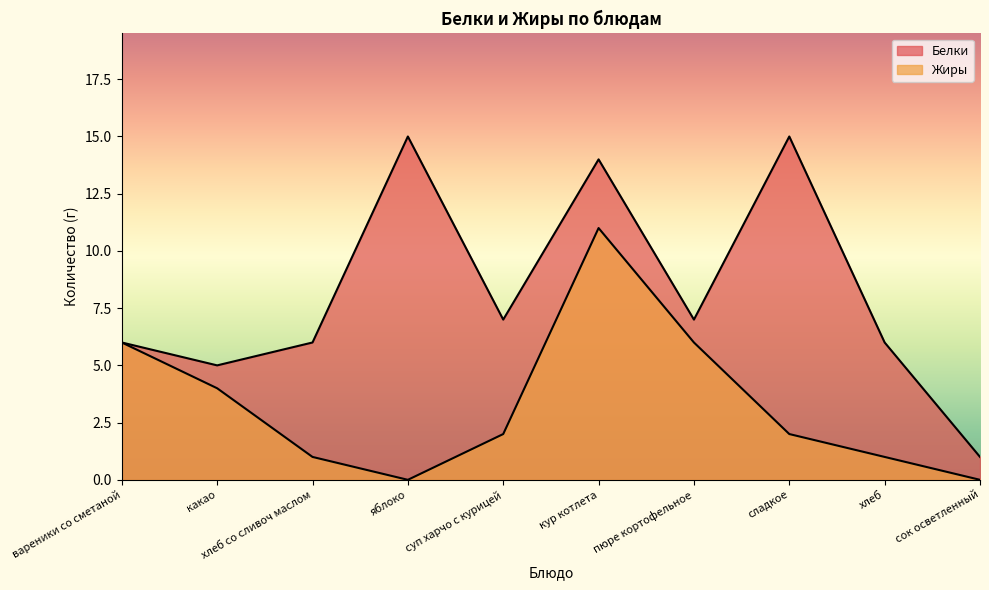

What is the difference between the Жиры values at вареники со сметаной and кур котлета?

5